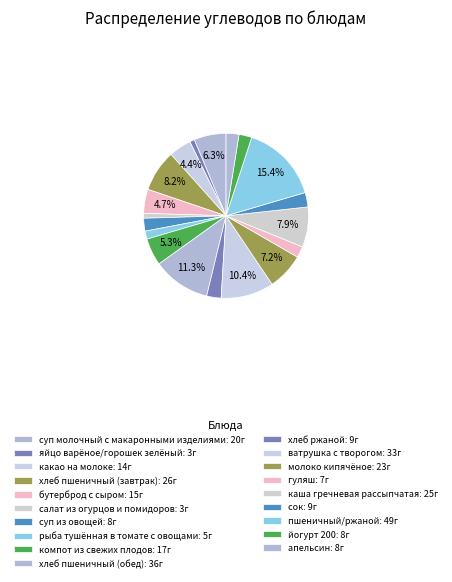

The ватрушка с творогом slice represents 10% of the pie. True or false?

True